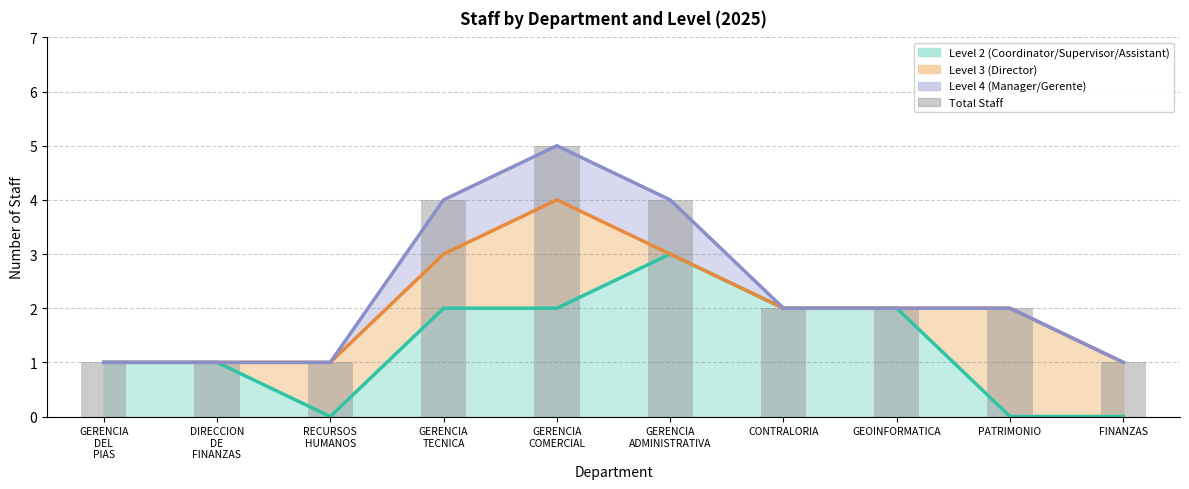

The chart shows a value of 2 at PATRIMONIO. True or false?

True